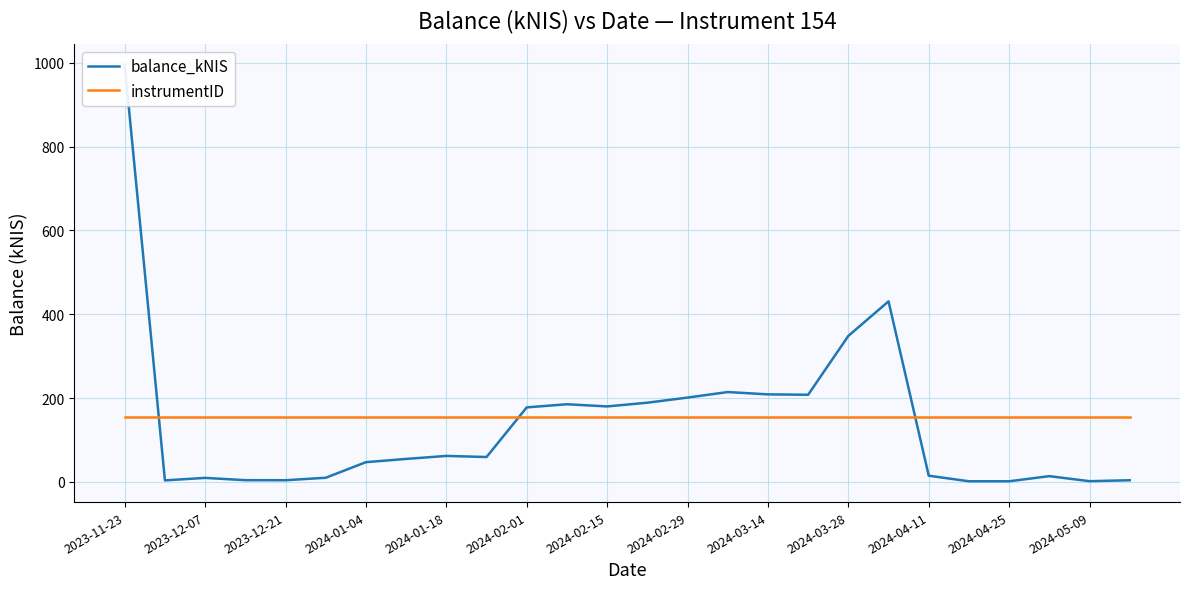

What is the difference between the highest and lowest values at 21?

152.8